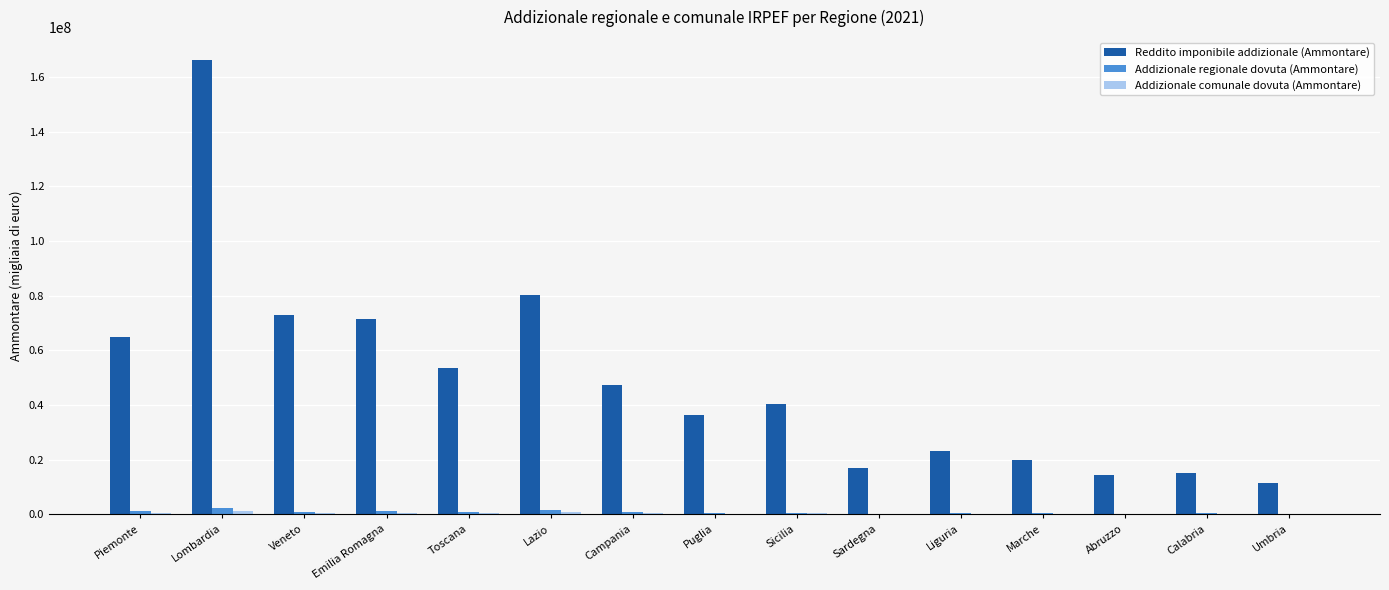

Are the bars horizontal?

No